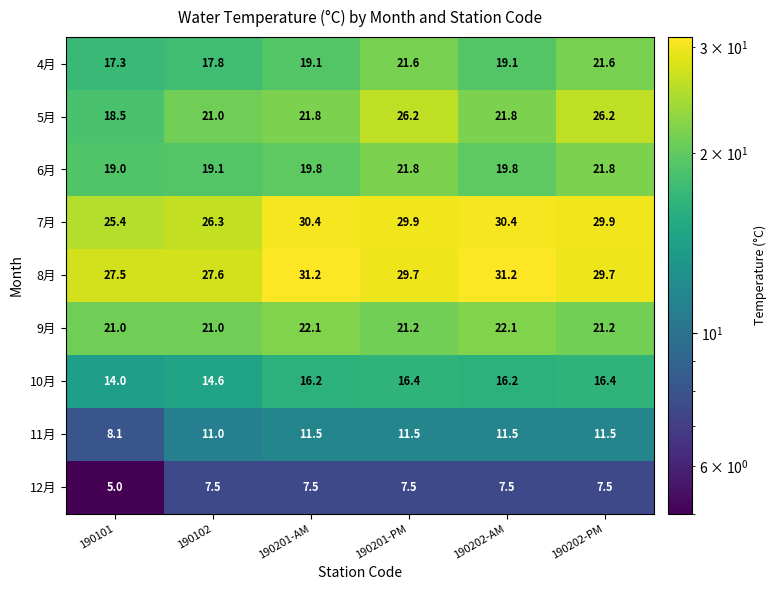

What is the total value across all series at 190202-AM?

179.6